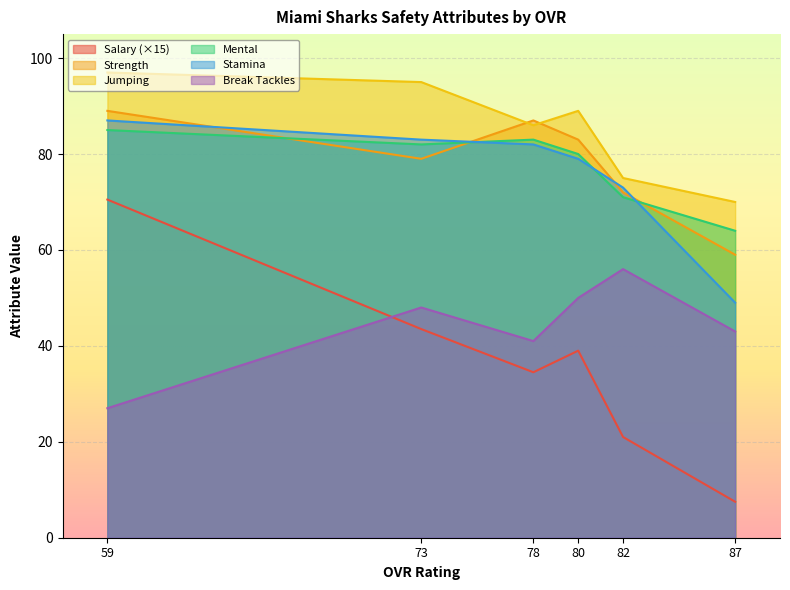

Is it true that mental equals 95.7 at 87?

False